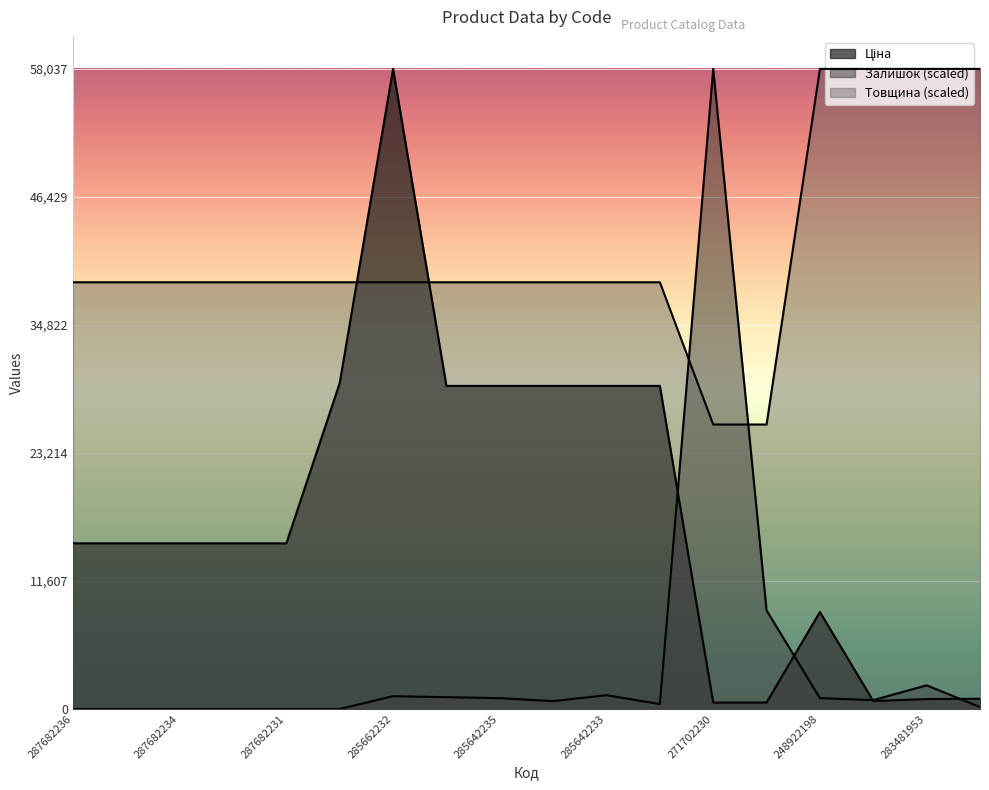

What position from the left is 287682235?

2